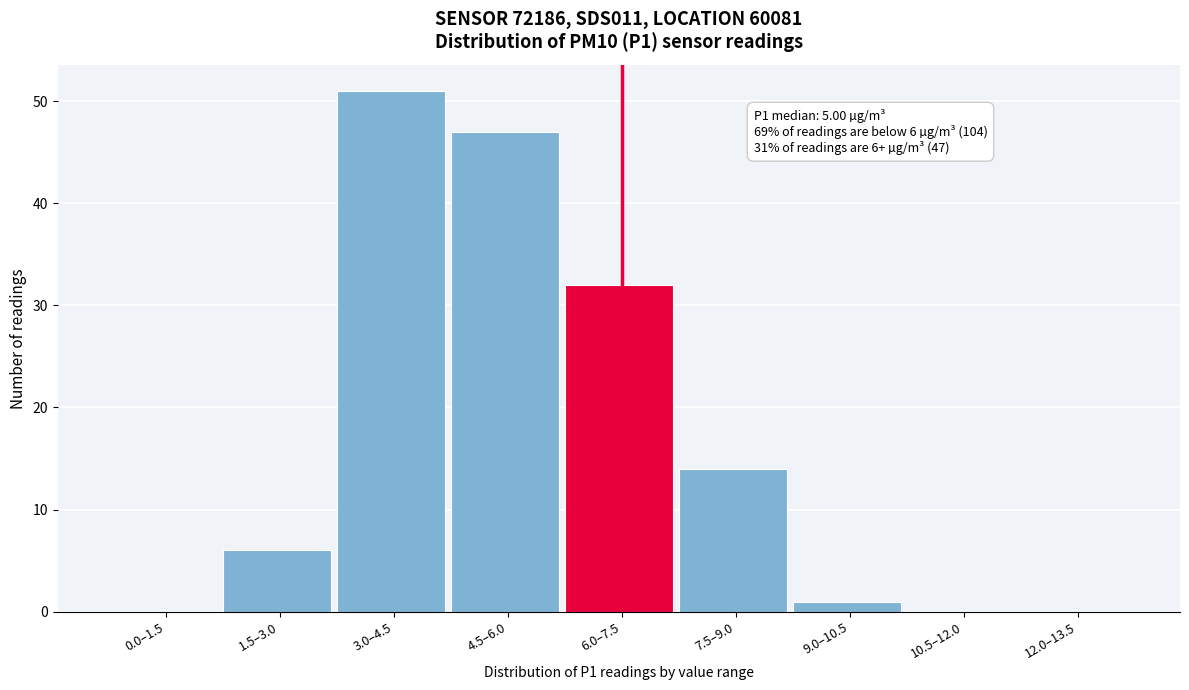

Reading left to right, extract all data points from this chart.

0.0–1.5=0	1.5–3.0=6	3.0–4.5=51	4.5–6.0=47	6.0–7.5=32	7.5–9.0=14	9.0–10.5=1	10.5–12.0=0	12.0–13.5=0